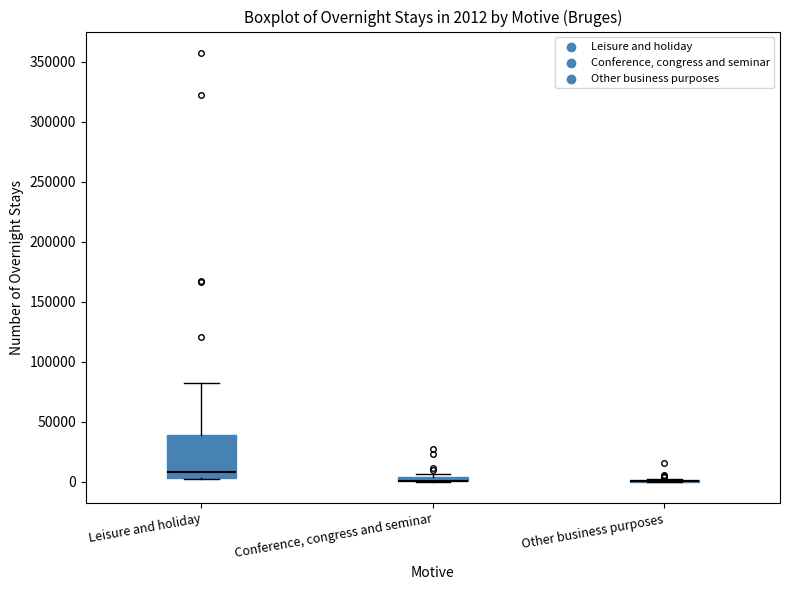

Comparing the boxes themselves (not the whiskers), which one is the tallest?

Leisure and holiday